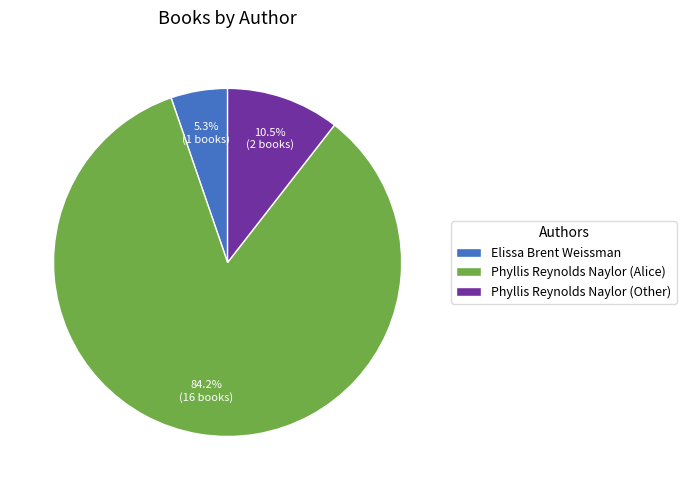

Combined, what portion of the pie is Phyllis Reynolds Naylor (Other) and Elissa Brent Weissman?

15.8%